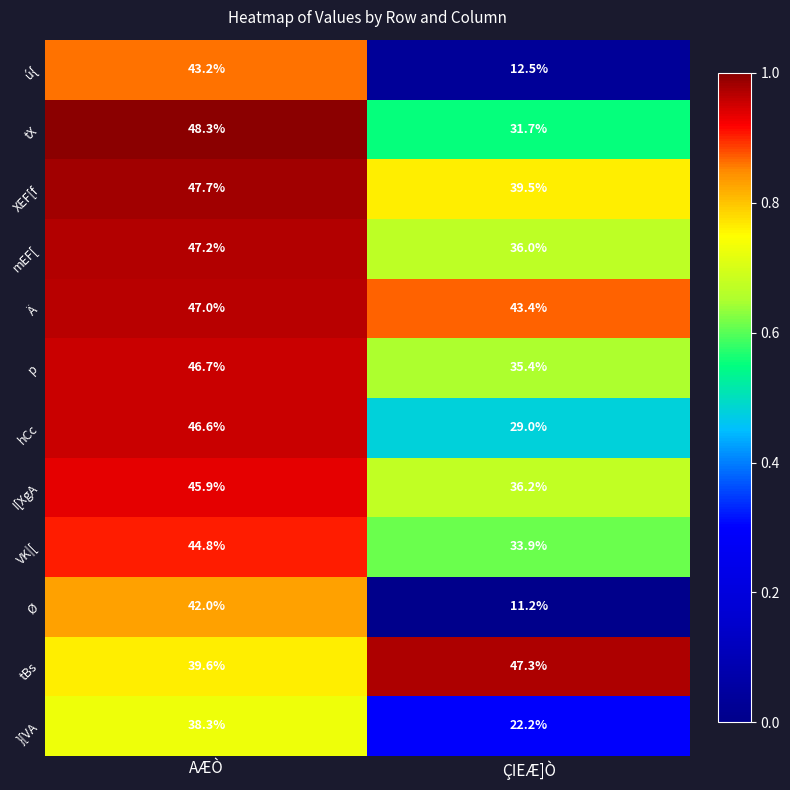

What is the minimum value shown in the chart?

11.2